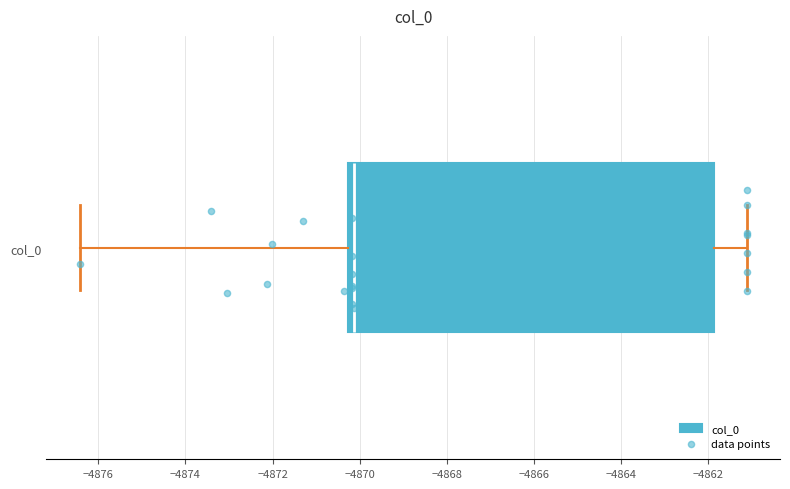

Where does the left whisker of the box for col_0 end on the x-axis? The values are not printed on the chart, so give them approximately, as read against the axis.

-4876.4